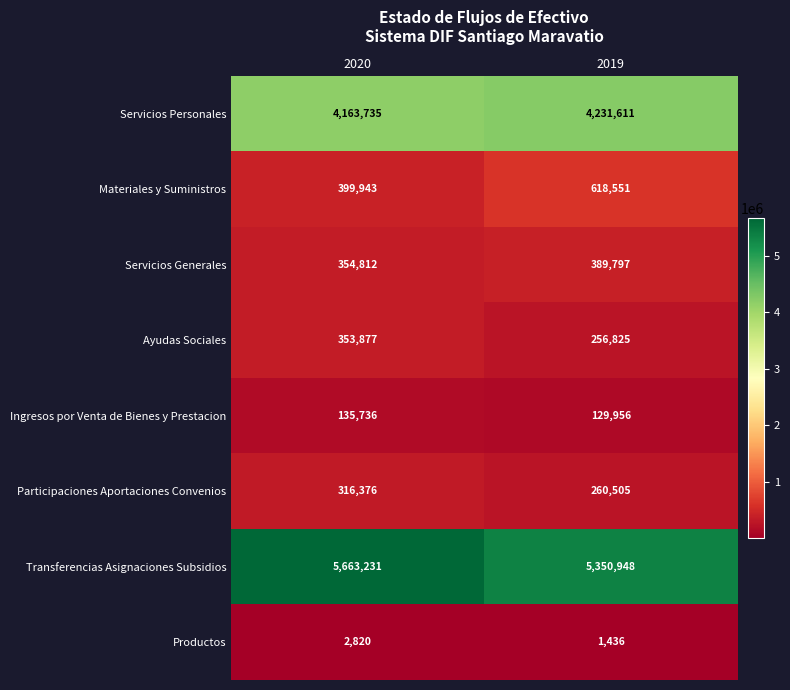

The value of Transferencias Asignaciones Subsidios at 2019 is 8705387. True or false?

False